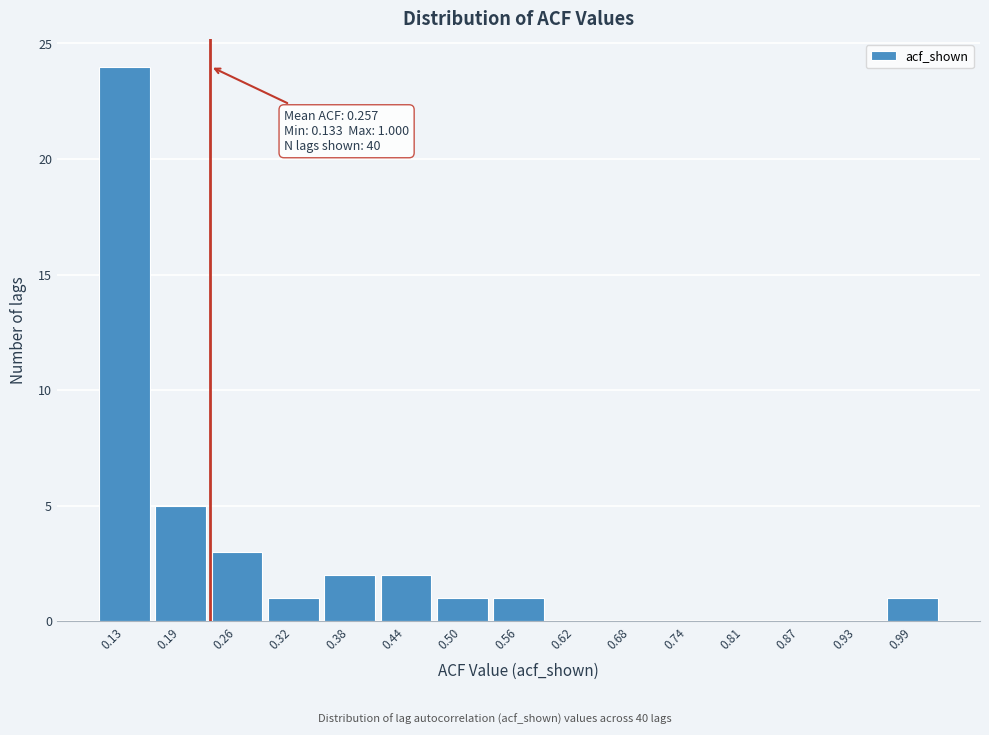

Reading left to right, list all the values displayed in this chart.

0.13=24	0.19=5	0.26=3	0.32=1	0.38=2	0.44=2	0.50=1	0.56=1	0.62=0	0.68=0	0.74=0	0.81=0	0.87=0	0.93=0	0.99=1